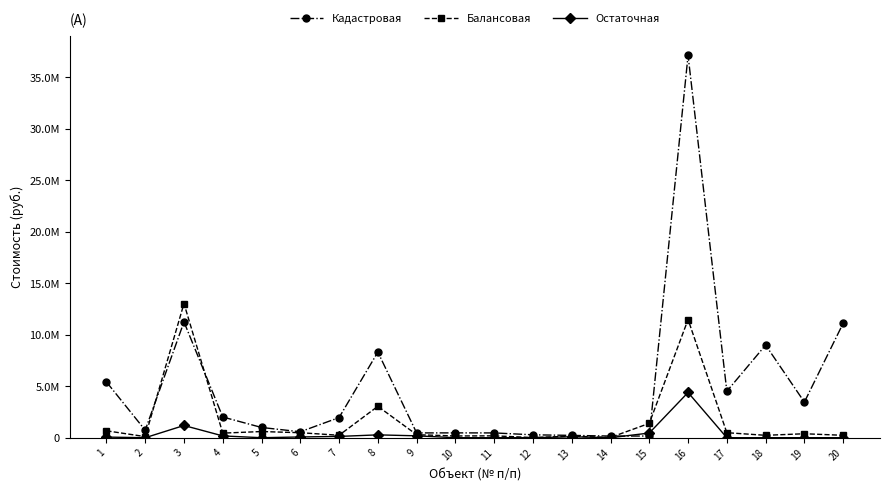

What are all the series names shown in the legend?

Кадастровая, Балансовая, Остаточная